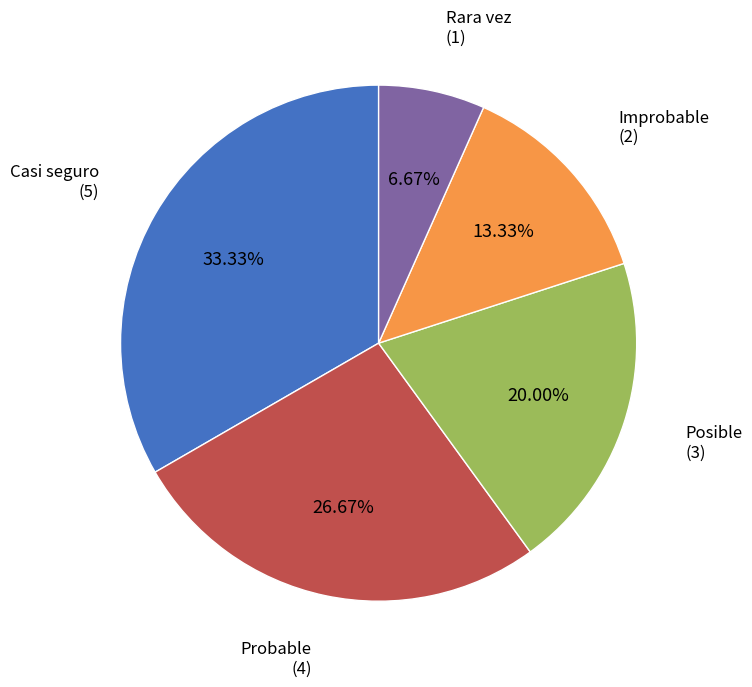

Does Improbable account for over 50% of the chart?

No